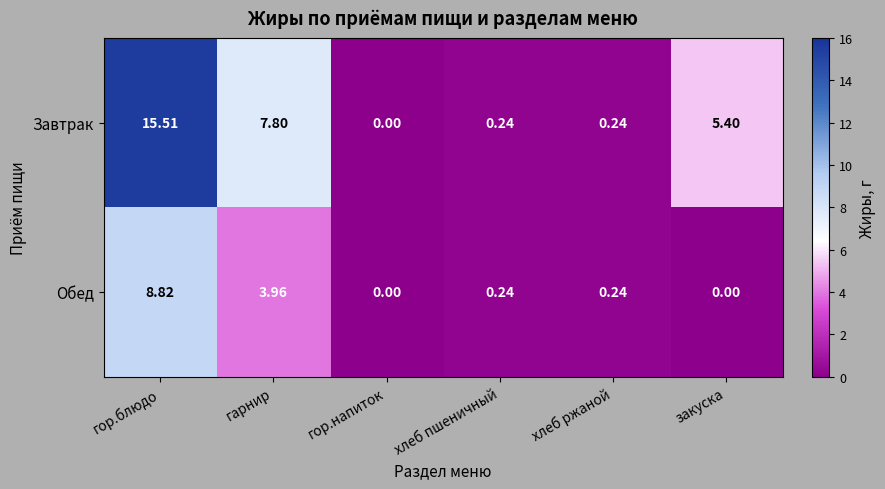

Where is Завтрак nearest to the value 7?

гарнир